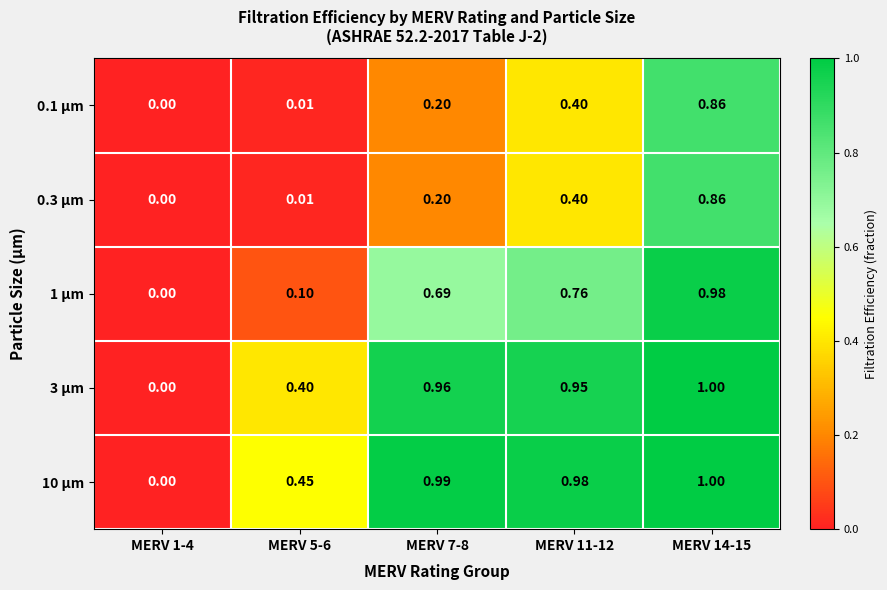

Is the value of 3 μm at MERV 7-8 greater than the value of 1 μm at MERV 5-6?

Yes